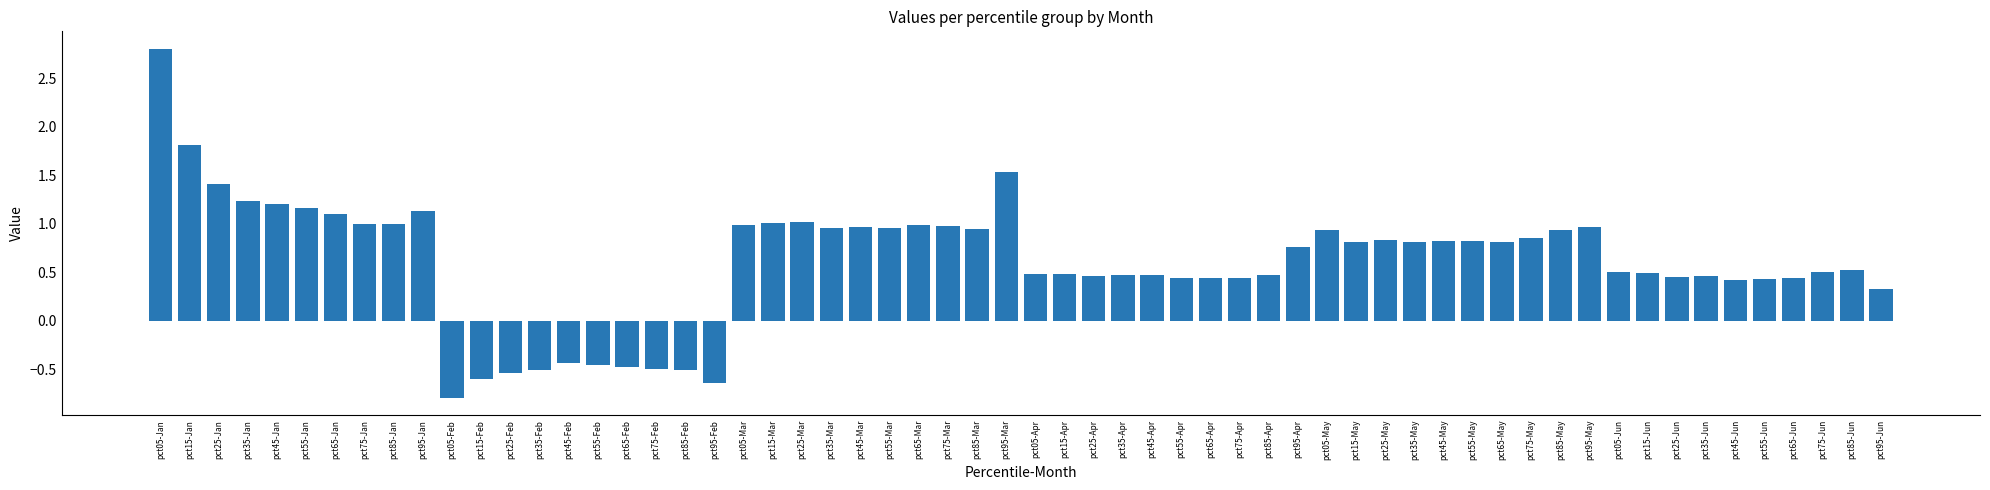

What is the difference between the maximum and second lowest values?

3.4